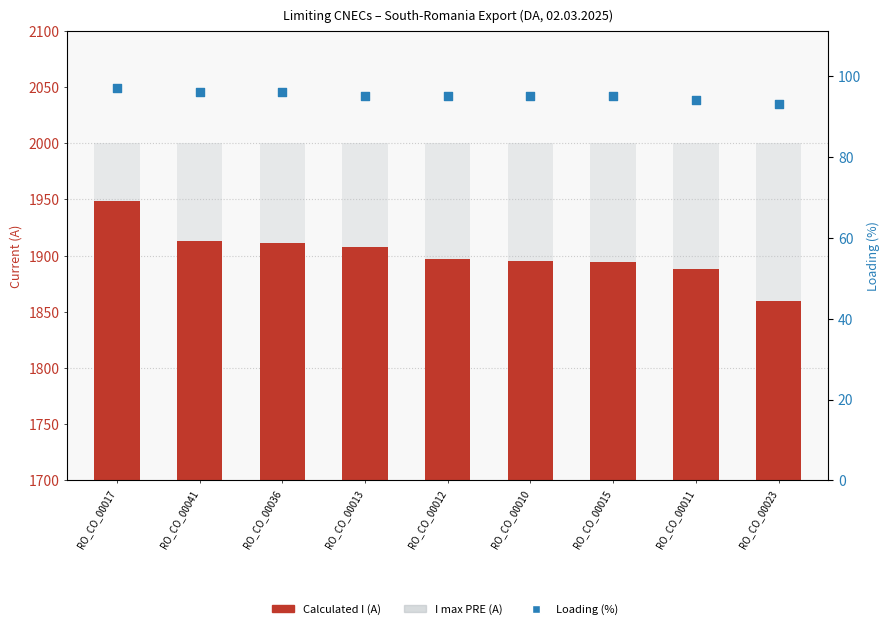

At which category is the sum across all series the highest?

RO_CO_00017